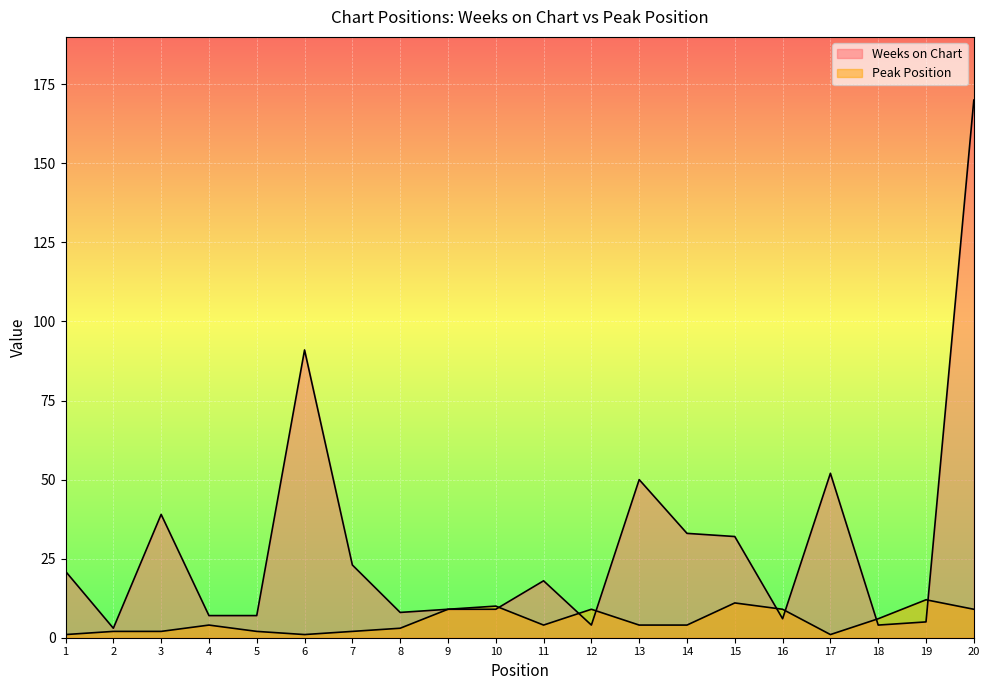

Reading left to right, what are all the values shown in this chart?

Weeks on Chart: 1=21	2=3	3=39	4=7	5=7	6=91	7=23	8=8	9=9	10=9	11=18	12=4	13=50	14=33	15=32	16=6	17=52	18=4	19=5	20=170
Peak Position: 1=1	2=2	3=2	4=4	5=2	6=1	7=2	8=3	9=9	10=10	11=4	12=9	13=4	14=4	15=11	16=9	17=1	18=6	19=12	20=9